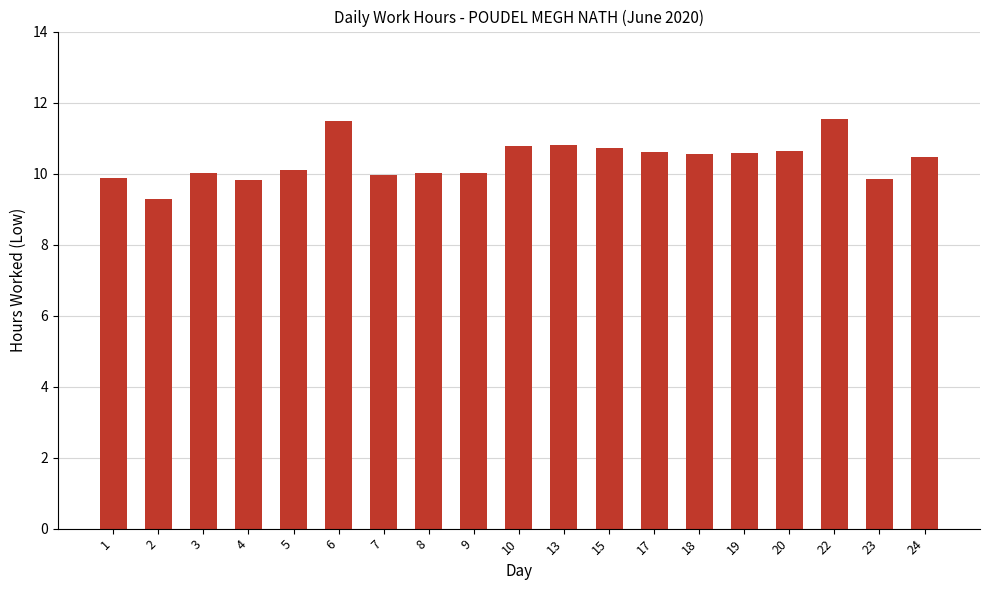

What is the value of the 10th bar from the left?

10.8